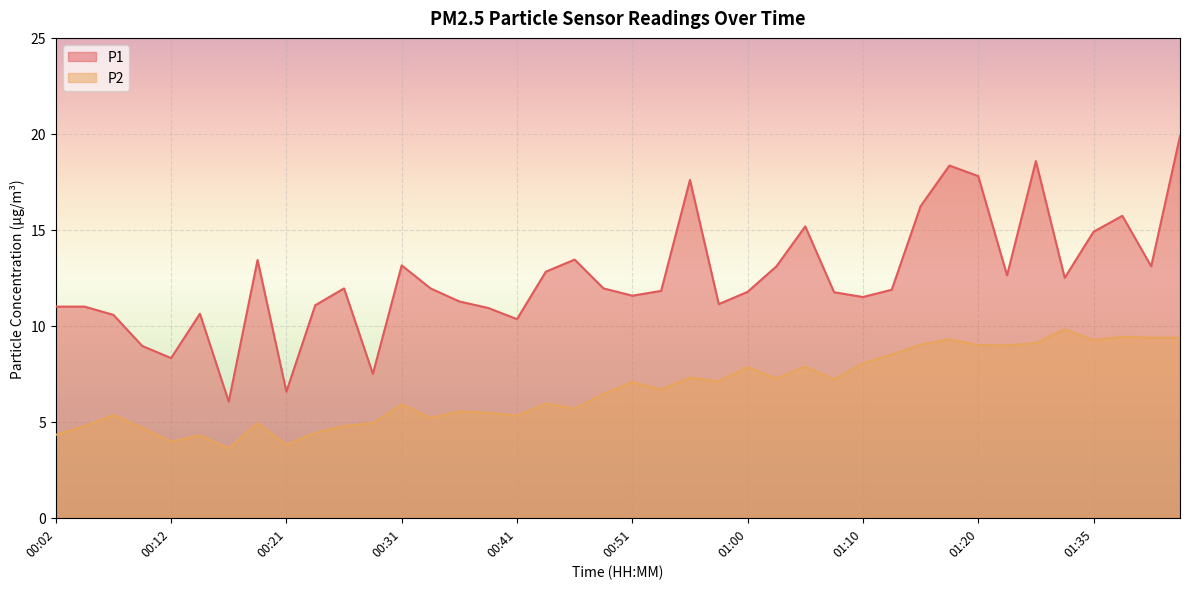

How many lines are shown in the chart?

2